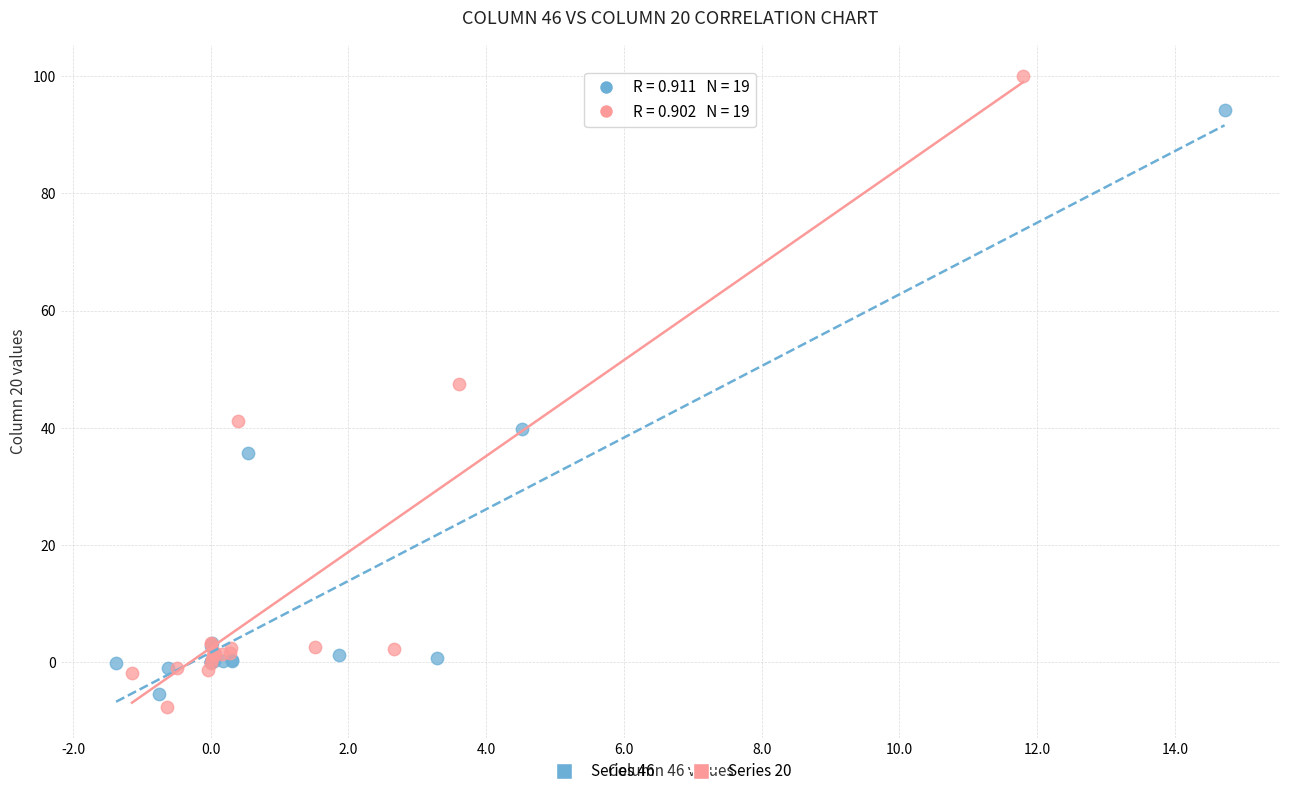

Which series reaches the maximum Y coordinate?

Series 20